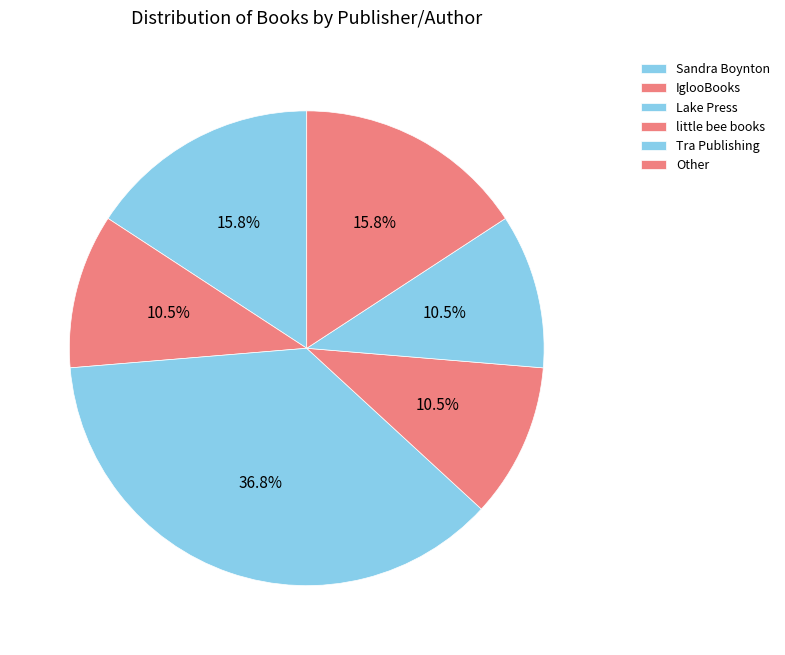

How many segments does this pie chart have?

6